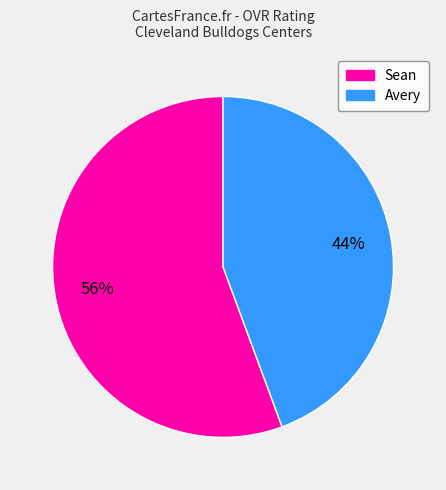

To the nearest percent, what is the combined percentage of Avery and Sean?

100%